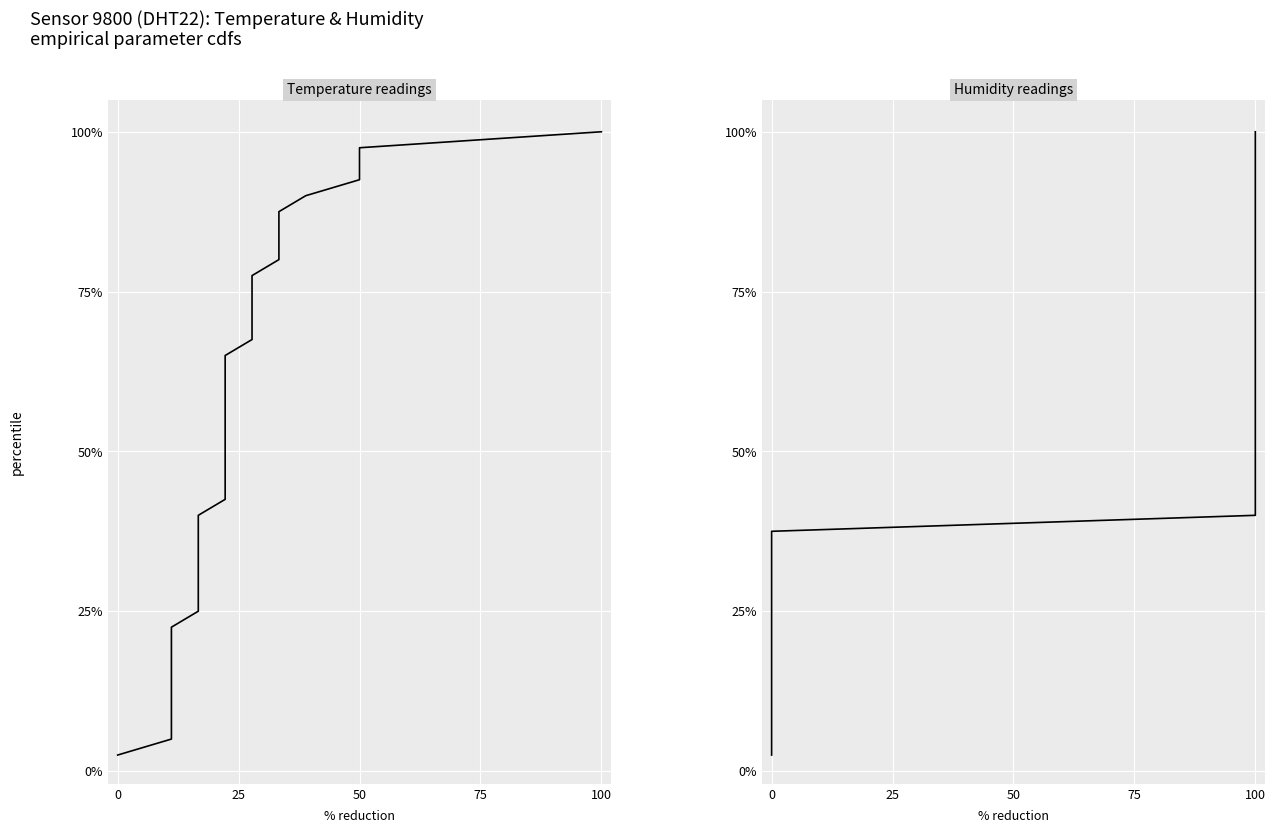

True or false: temperature has a value of 66.1 at 17.

False